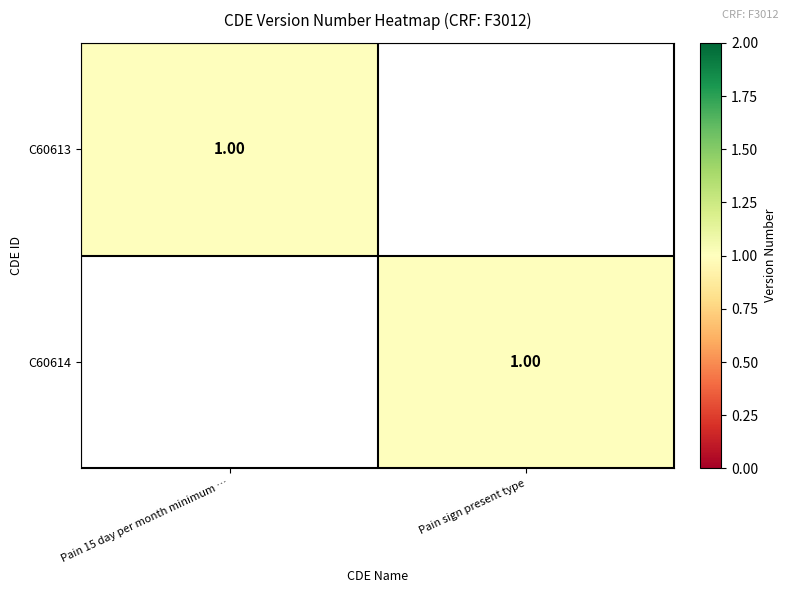

The C60613 series shows 0 at Pain sign present type. True or false?

True